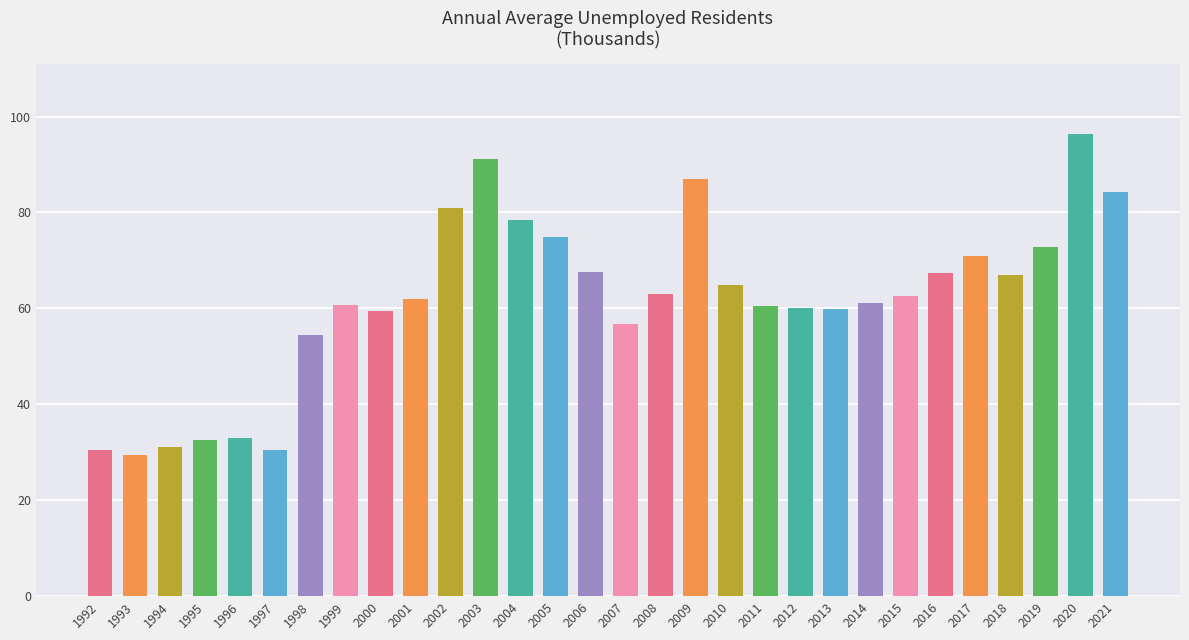

What is the value of the 25th bar from the left?

67.4